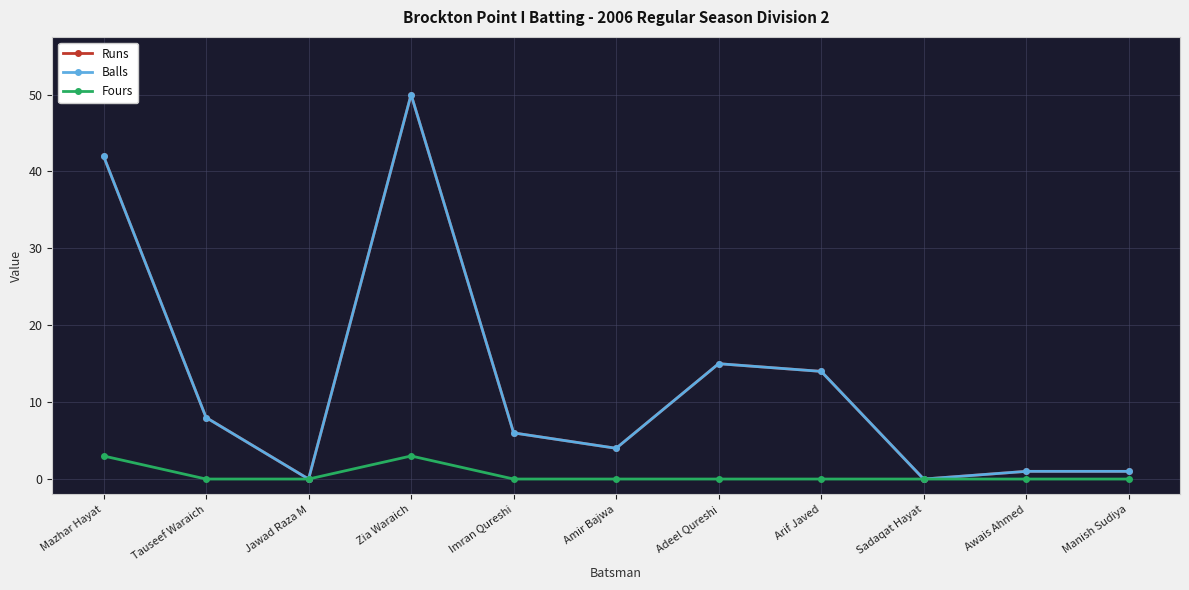

Reading left to right, transcribe all the data shown in this chart.

Runs: 42	8	0	50	6	4	15	14	0	1	1
Balls: 42	8	0	50	6	4	15	14	0	1	1
Fours: 3	0	0	3	0	0	0	0	0	0	0